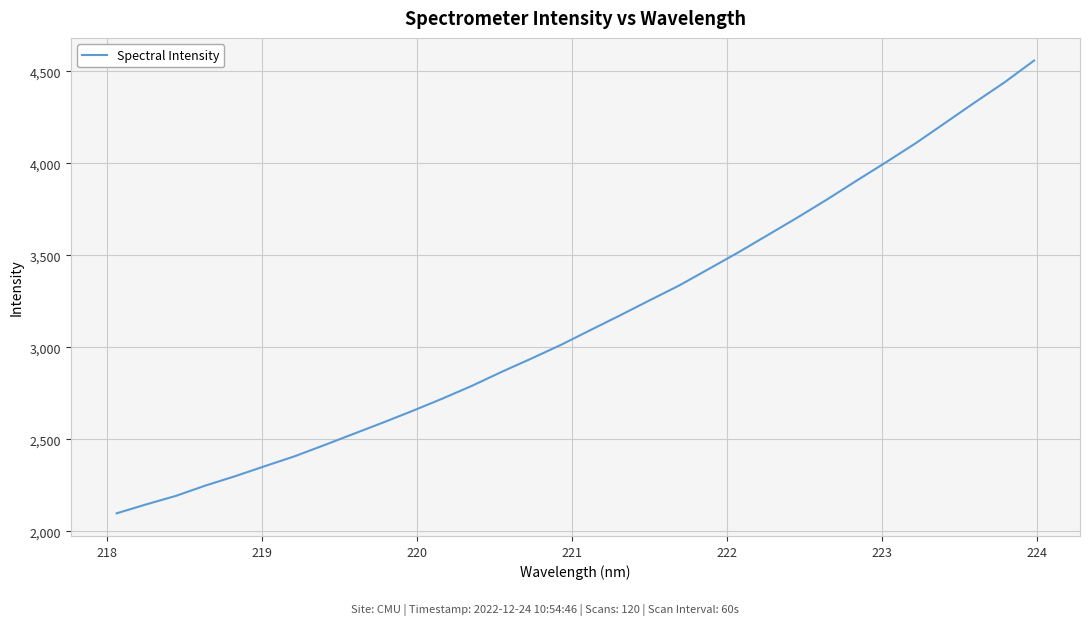

What is the maximum value shown in the chart?

4559.0